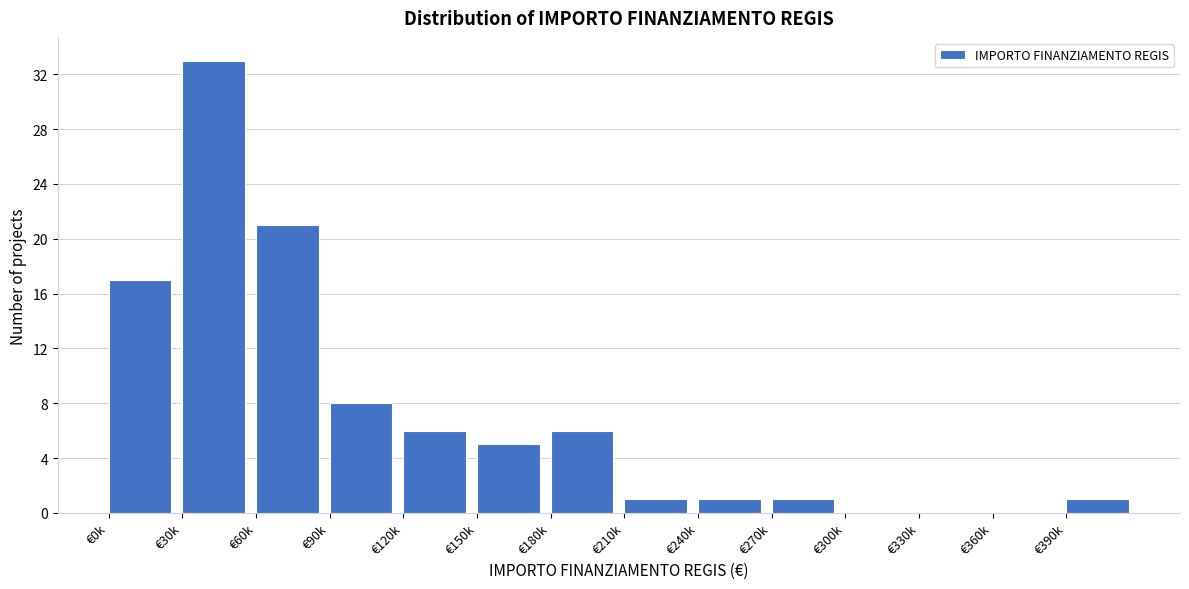

Reading left to right, extract all data points from this chart.

€0k=17	€30k=33	€60k=21	€90k=8	€120k=6	€150k=5	€180k=6	€210k=1	€240k=1	€270k=1	€300k=0	€330k=0	€360k=0	€390k=1